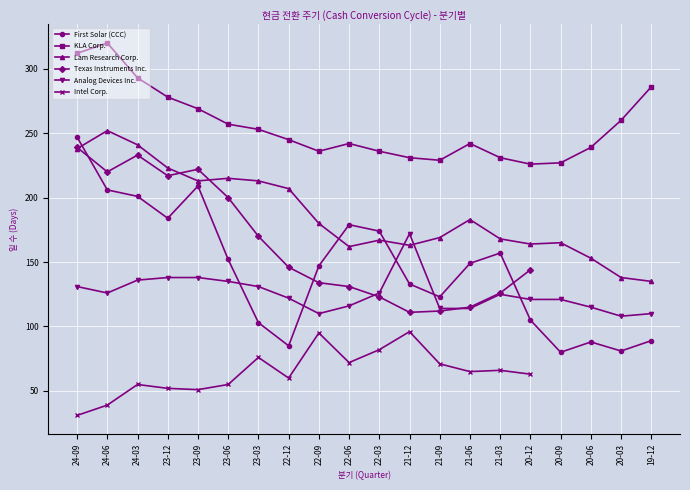

Is it true that Lam Research Corp. equals 74.5 at 23-03?

False